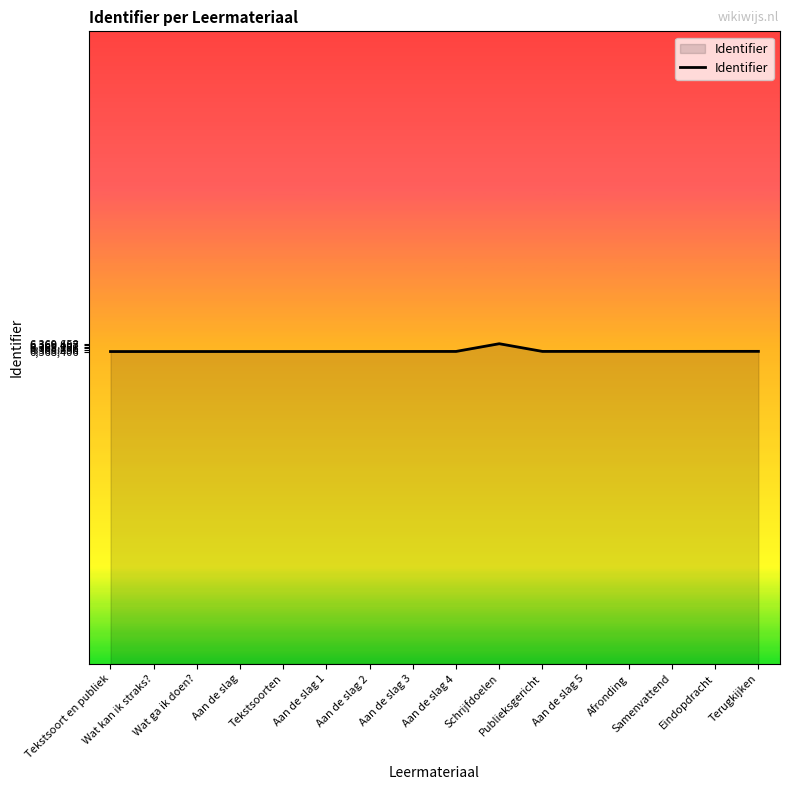

Does the chart display data point markers on the line(s)?

No